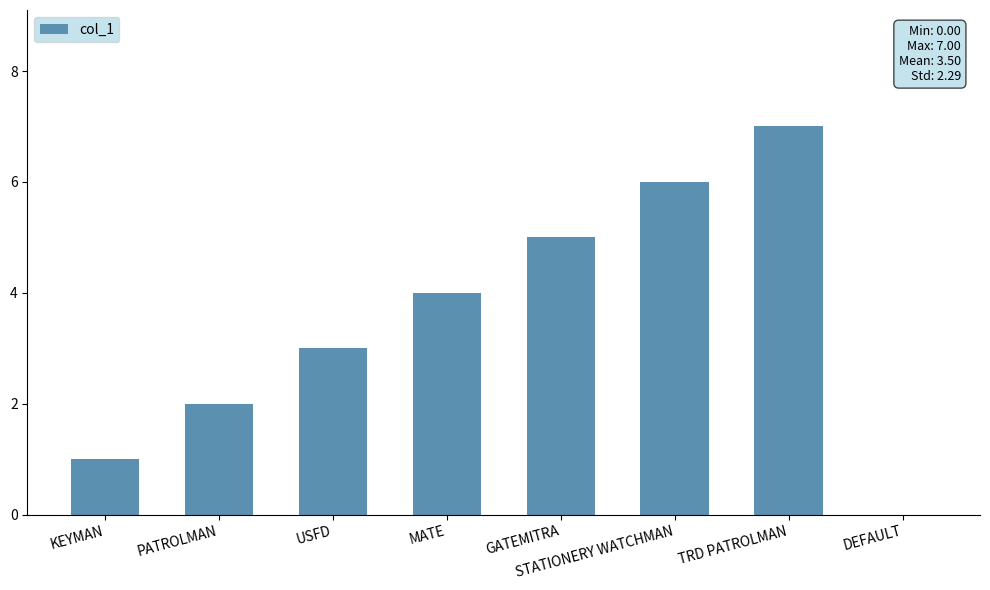

What is the greatest value displayed?

7